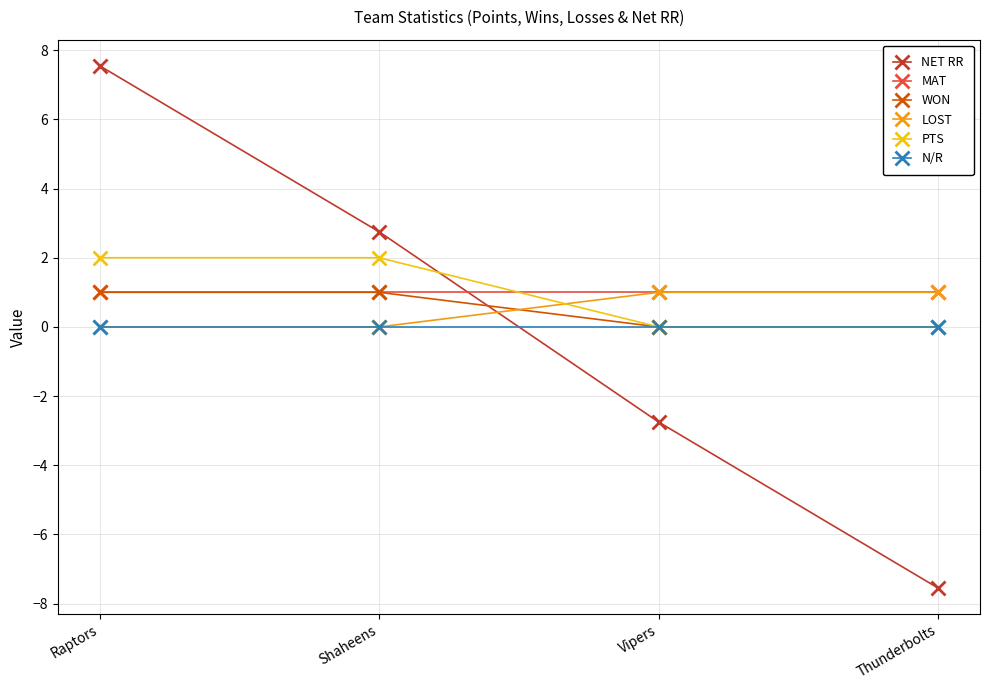

After their last crossing, which series has the higher values: LOST or PTS?

LOST